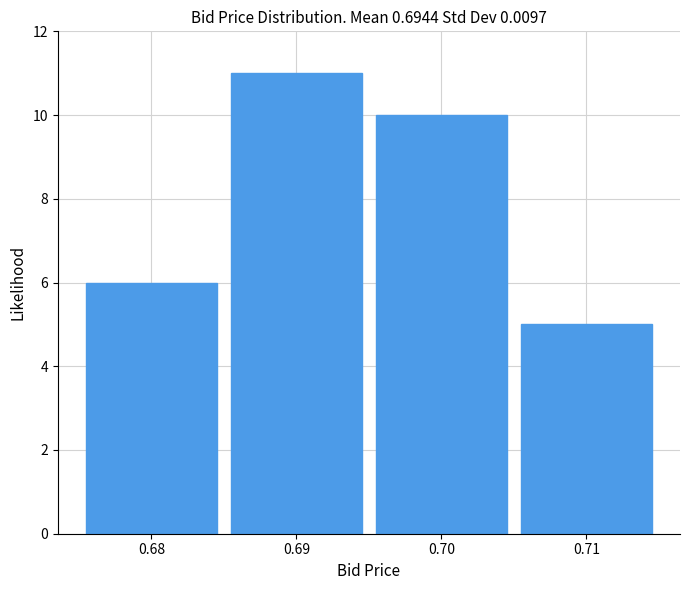

Reading left to right, list every bar in this chart as the range it spans on the x-axis followed by its height. The values are not printed on the chart, so give them approximately, as read against the axis.

0.675 to 0.685: 6
0.685 to 0.695: 11
0.695 to 0.705: 10
0.705 to 0.715: 5